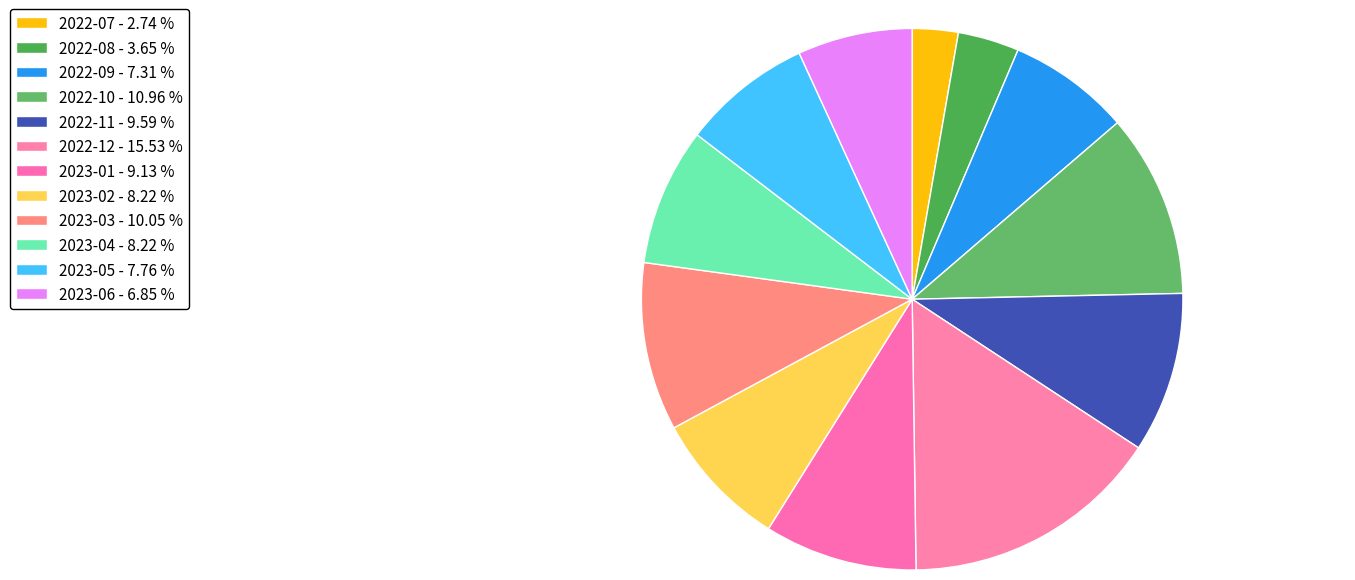

How many slices are in this pie chart?

12